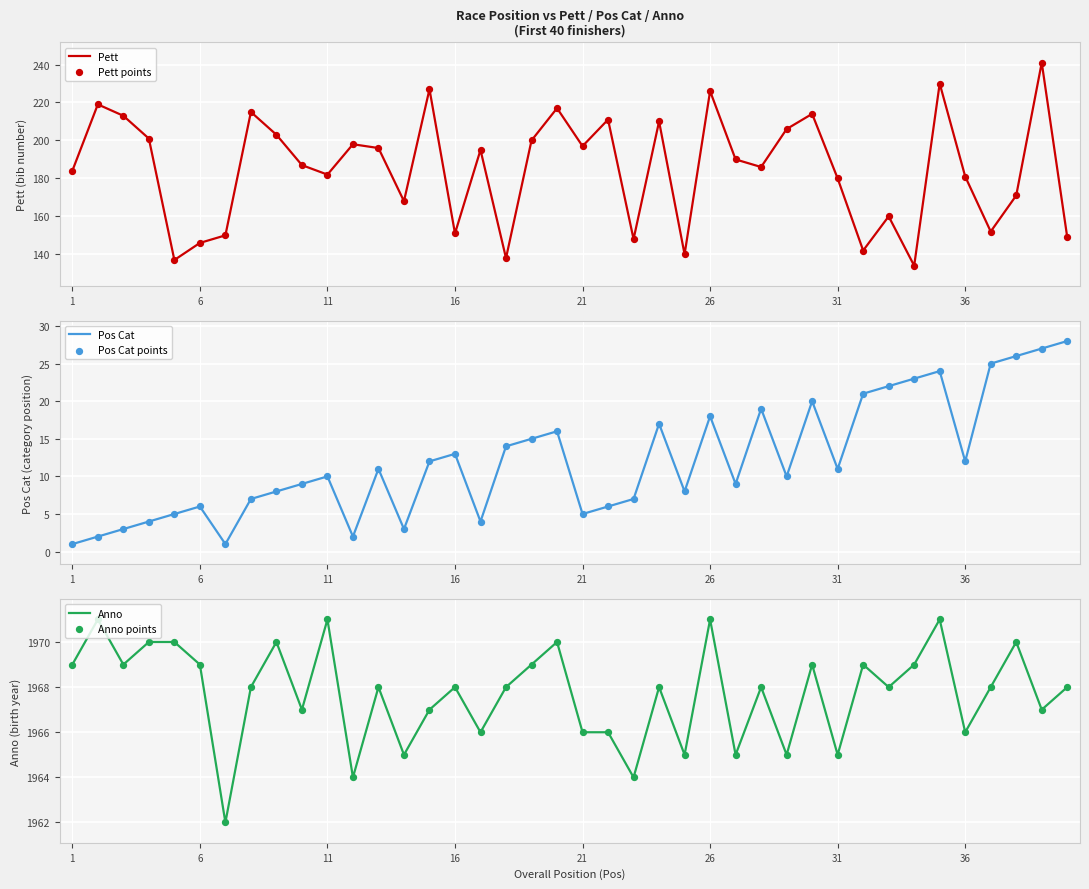

What are all the series names shown in the legend?

Pett, Pett points, Pos Cat, Pos Cat points, Anno, Anno points